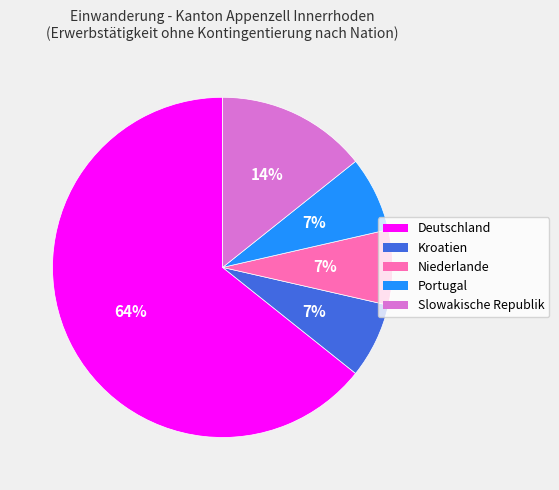

How many slices are in this pie chart?

5